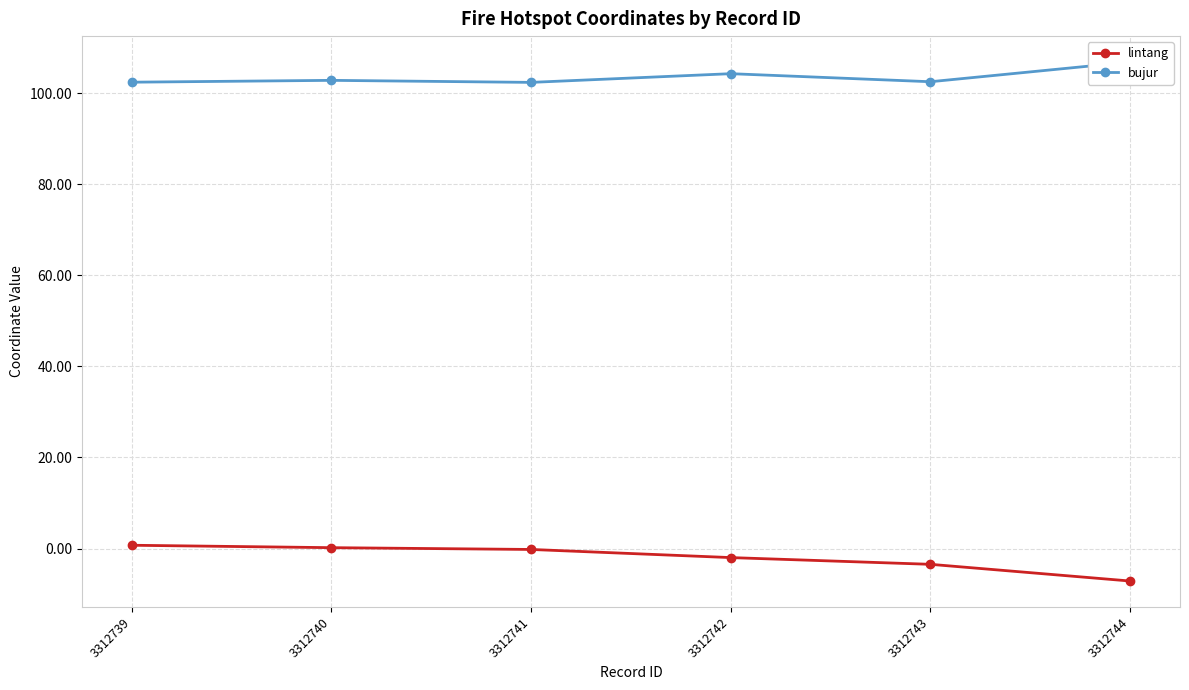

What is the difference between the bujur values at 3312741 and 3312742?

1.9